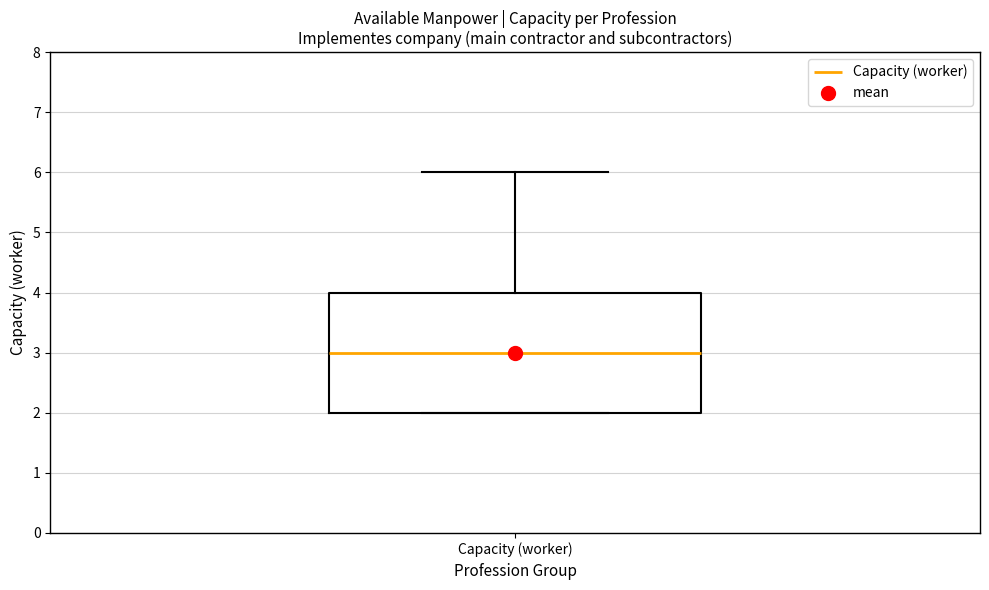

Where is the lower edge of the box for Capacity (worker) on the y-axis? The values are not printed on the chart, so give them approximately, as read against the axis.

2